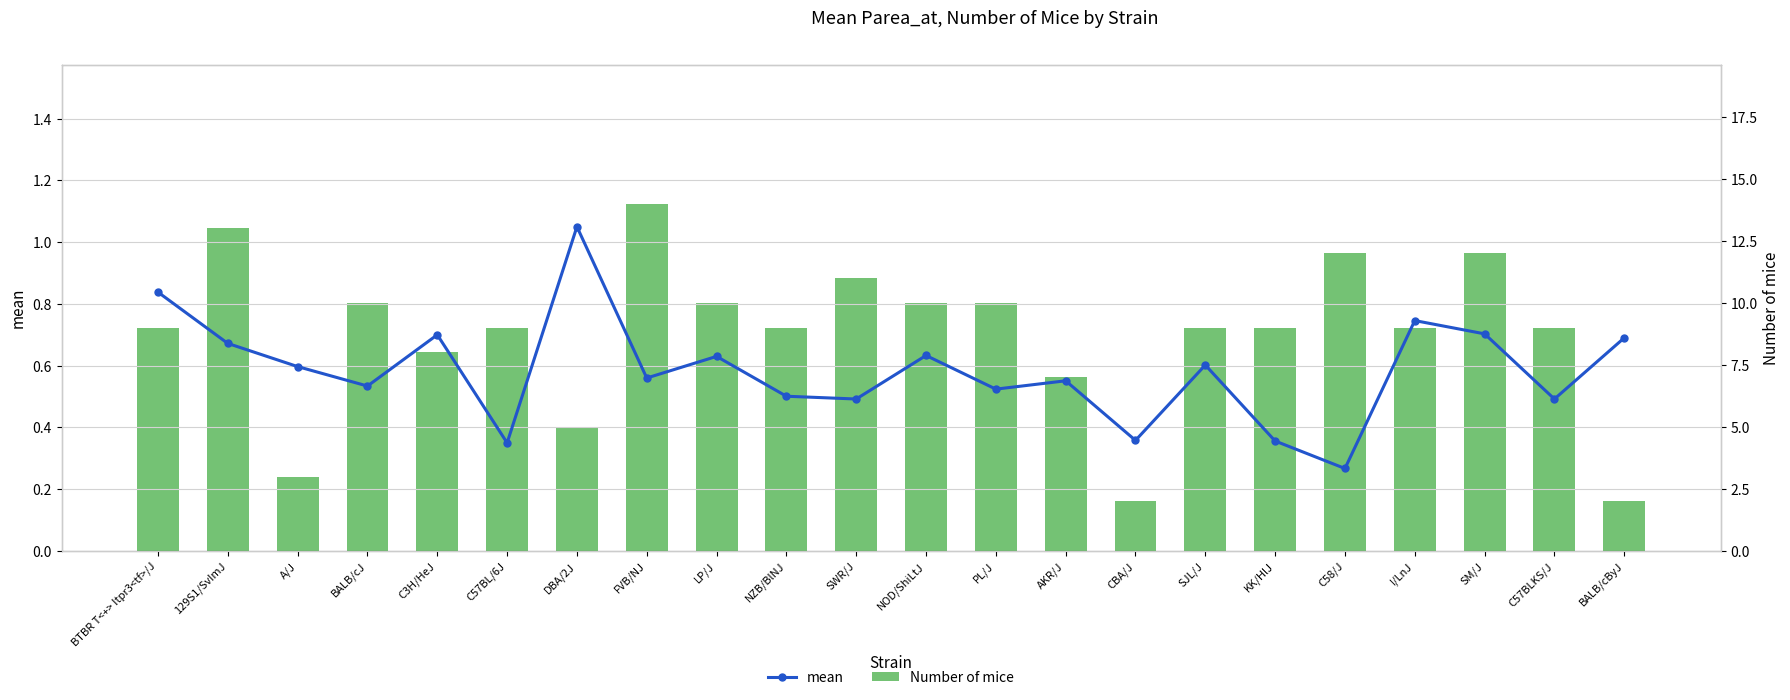

At which label is mean closest to 0?

C58/J